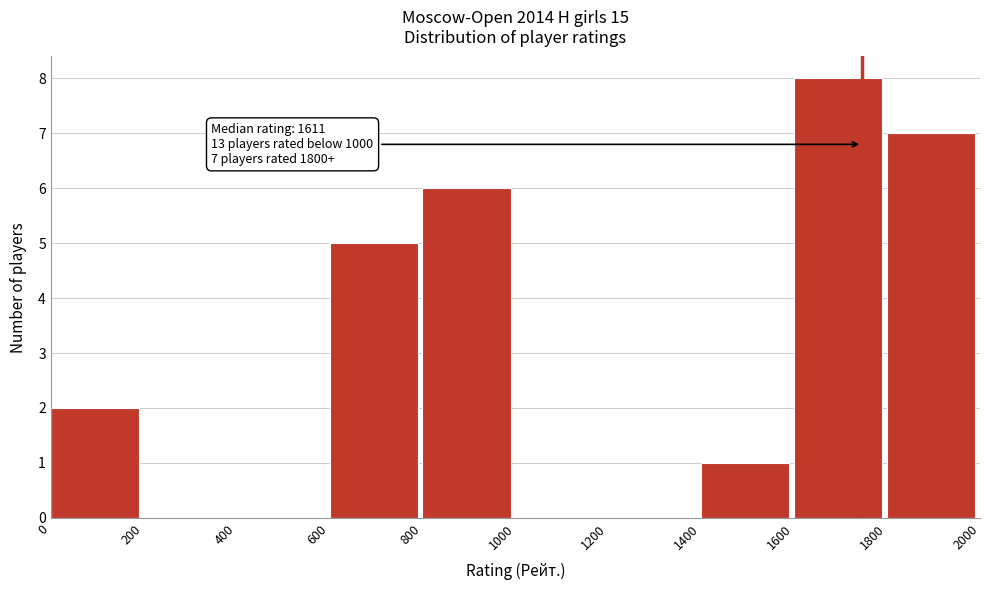

Over which range of the x-axis is the bar tallest?

1600 to 1800